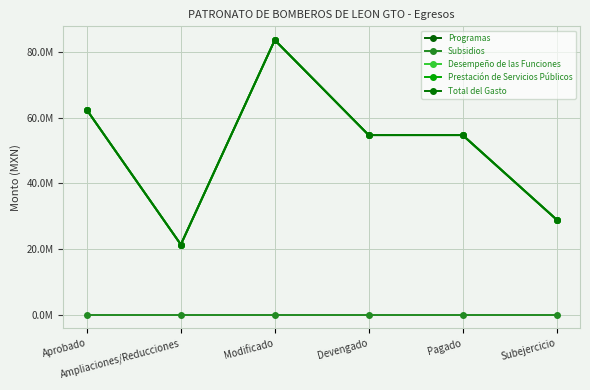

Does the chart display data point markers on the line(s)?

Yes